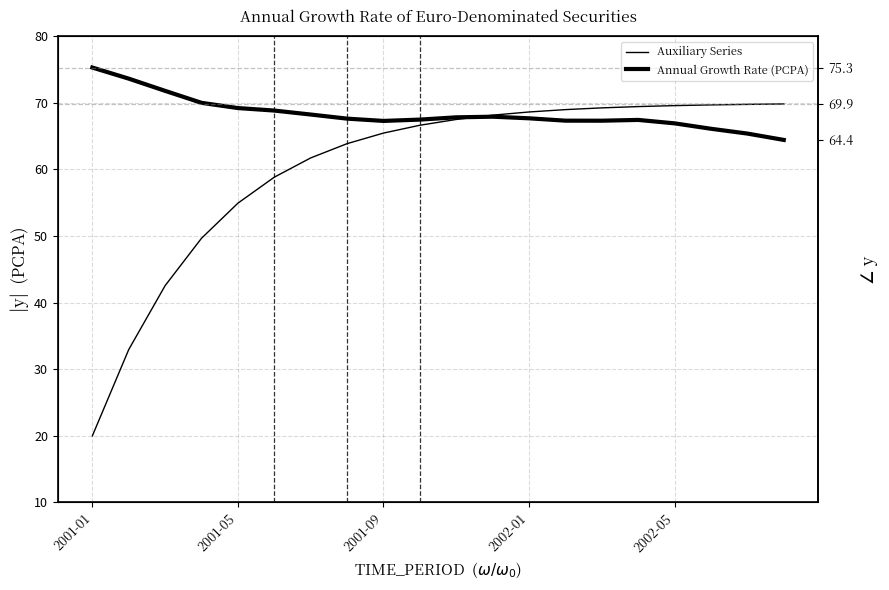

What is the approximate value of Auxiliary Series at 5?

58.8